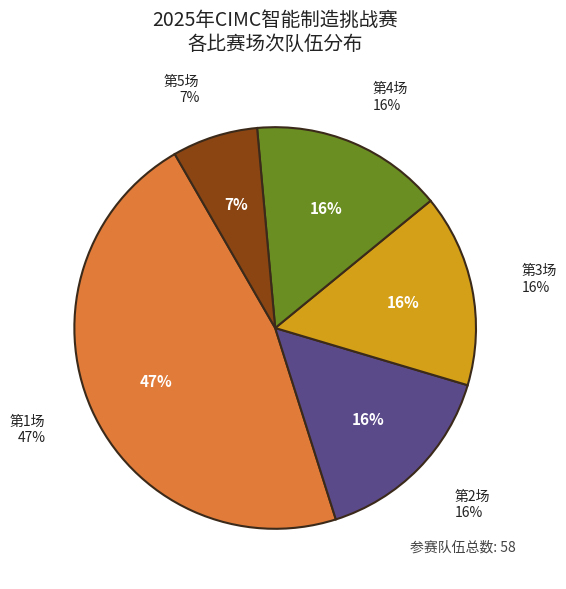

To the nearest percent, what is the difference between the largest and smallest slice percentages?

40%